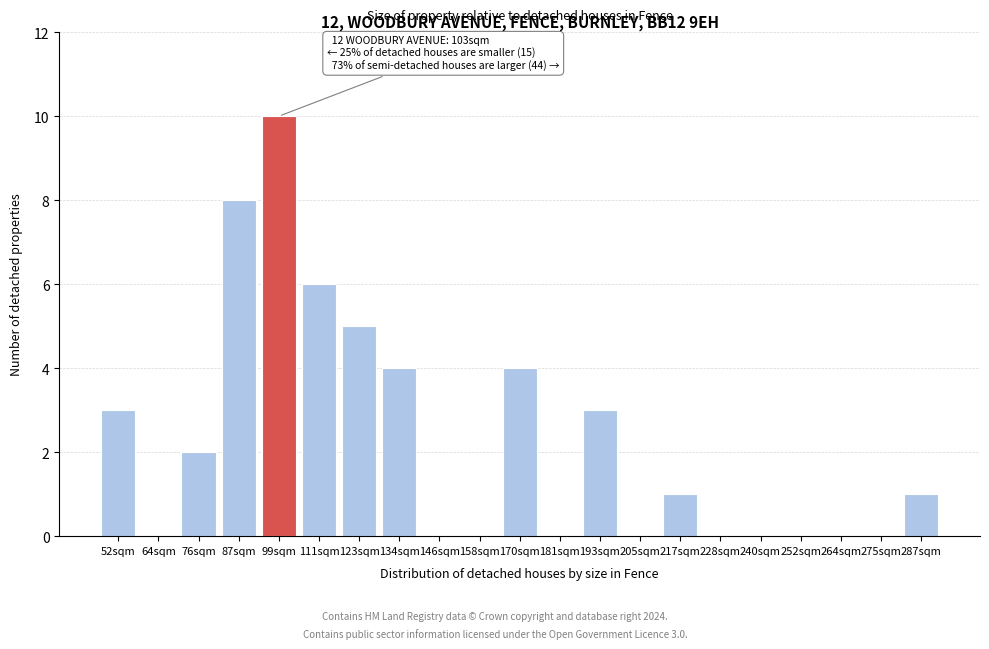

Reading left to right, transcribe all the data shown in this chart.

52sqm=3	64sqm=0	76sqm=2	87sqm=8	99sqm=10	111sqm=6	123sqm=5	134sqm=4	146sqm=0	158sqm=0	170sqm=4	181sqm=0	193sqm=3	205sqm=0	217sqm=1	228sqm=0	240sqm=0	252sqm=0	264sqm=0	275sqm=0	287sqm=1